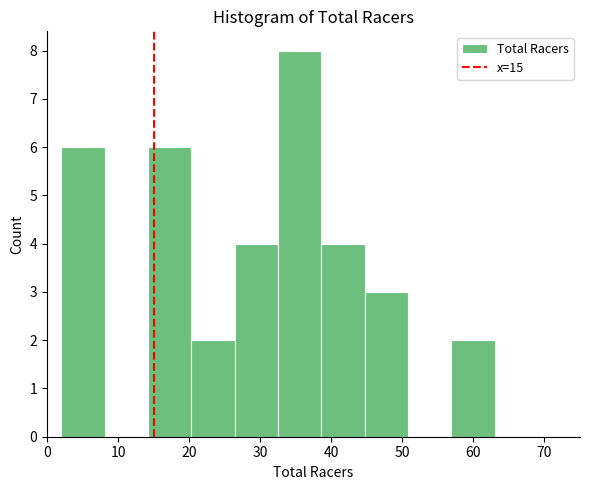

Over which range of the x-axis is the bar tallest?

32.5 to 38.6